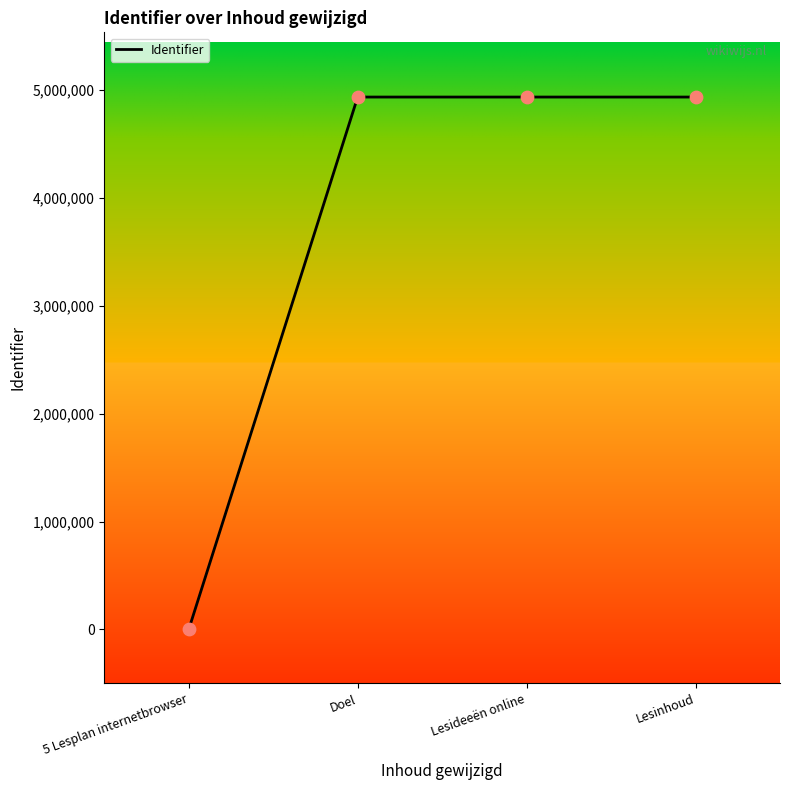

What is the ratio of the value at Lesideeën online to the value at Lesinhoud?

1.0